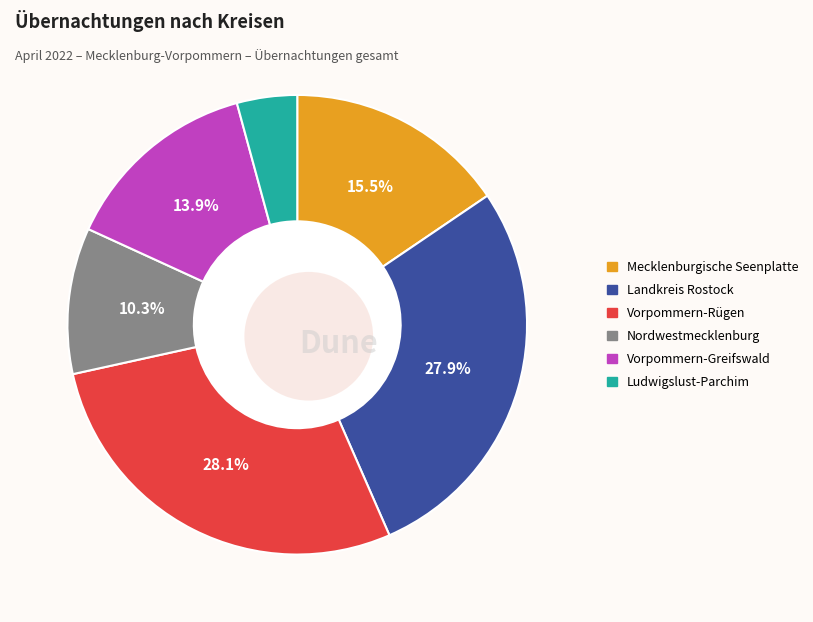

What is the total percentage of Ludwigslust-Parchim and Vorpommern-Rügen?

32.4%